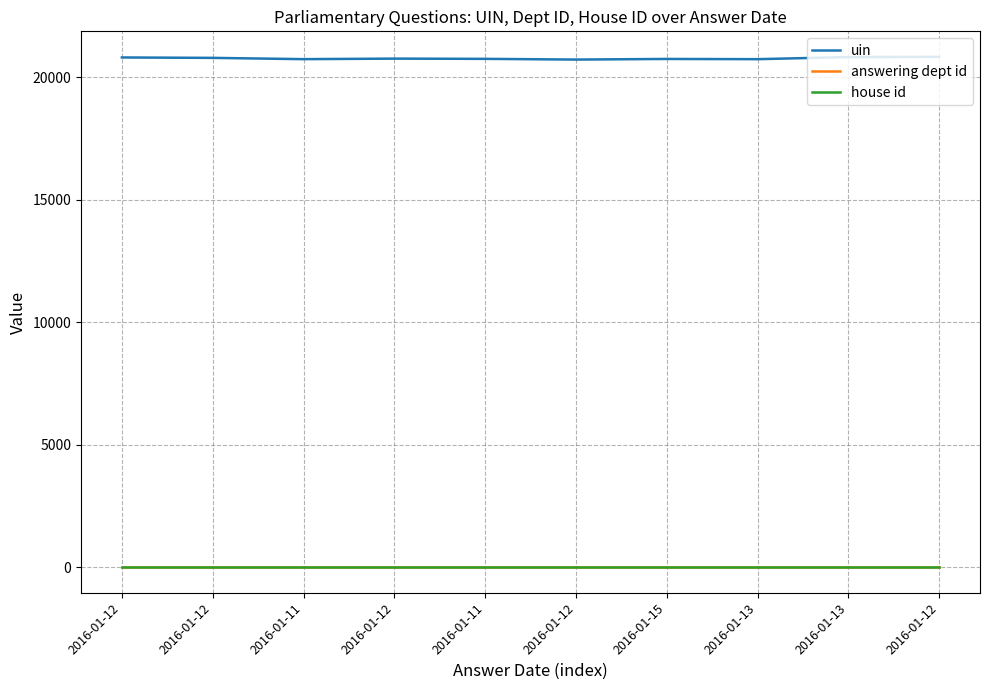

Does the chart display data point markers on the line(s)?

No